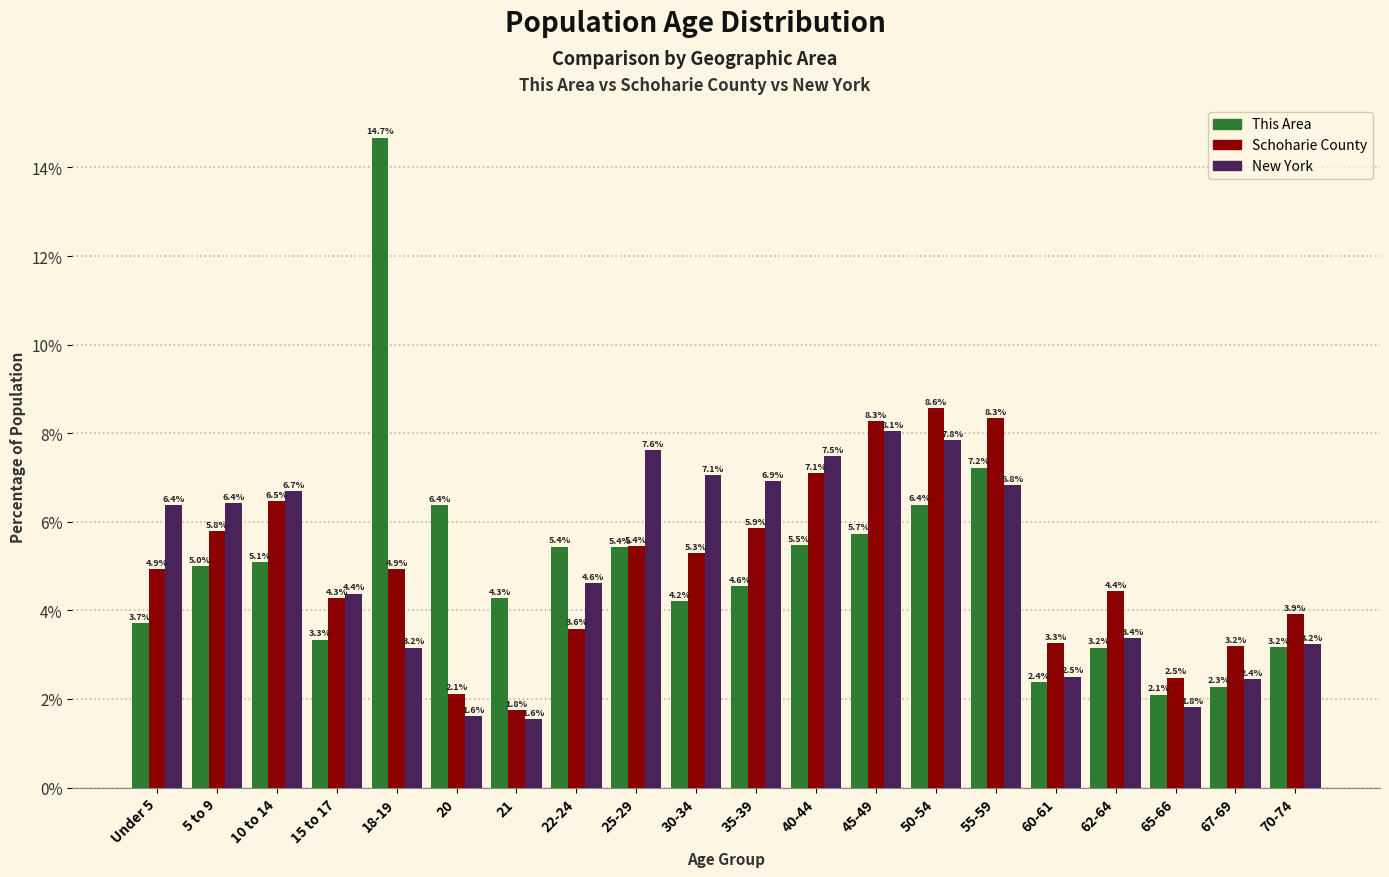

Reading left to right, extract all data points from this chart.

This Area: 3.7	5.0	5.1	3.3	14.7	6.4	4.3	5.4	5.4	4.2	4.6	5.5	5.7	6.4	7.2	2.4	3.2	2.1	2.3	3.2
Schoharie County: 4.9	5.8	6.5	4.3	4.9	2.1	1.8	3.6	5.4	5.3	5.9	7.1	8.3	8.6	8.3	3.3	4.4	2.5	3.2	3.9
New York: 6.4	6.4	6.7	4.4	3.2	1.6	1.6	4.6	7.6	7.1	6.9	7.5	8.1	7.8	6.8	2.5	3.4	1.8	2.4	3.2